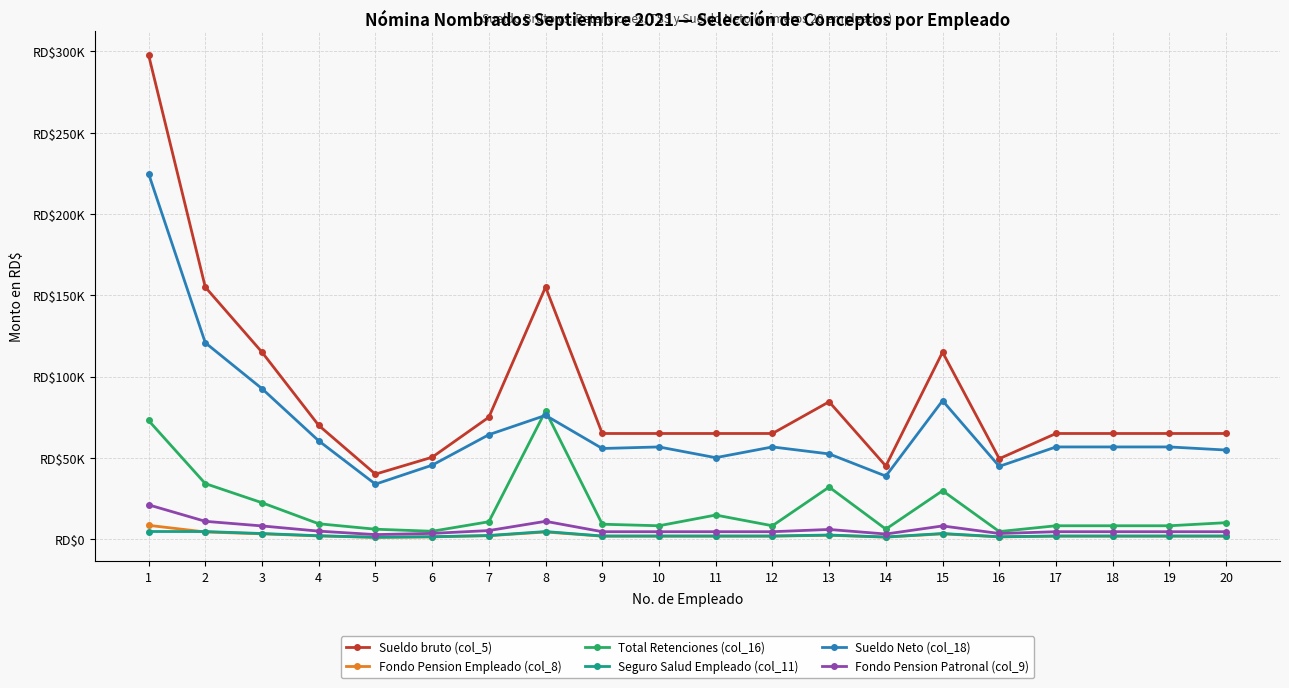

What are all the series names shown in the legend?

Sueldo bruto (col_5), Fondo Pension Empleado (col_8), Total Retenciones (col_16), Seguro Salud Empleado (col_11), Sueldo Neto (col_18), Fondo Pension Patronal (col_9)